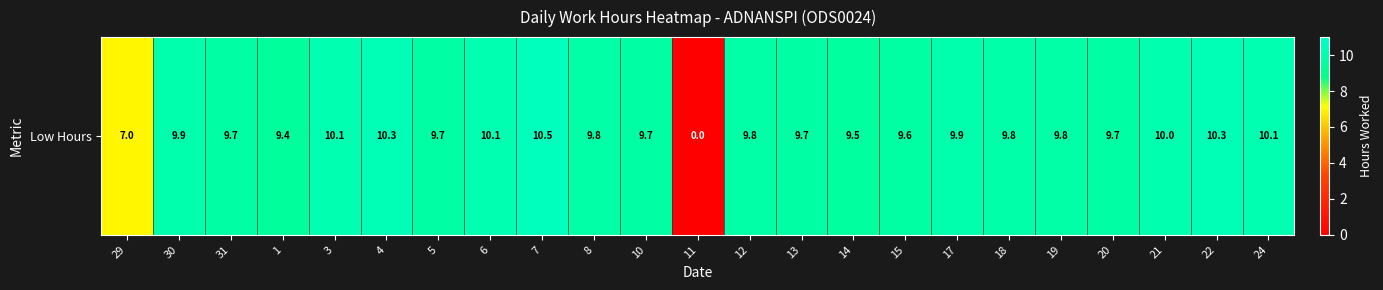

How many categories are shown in the chart?

23